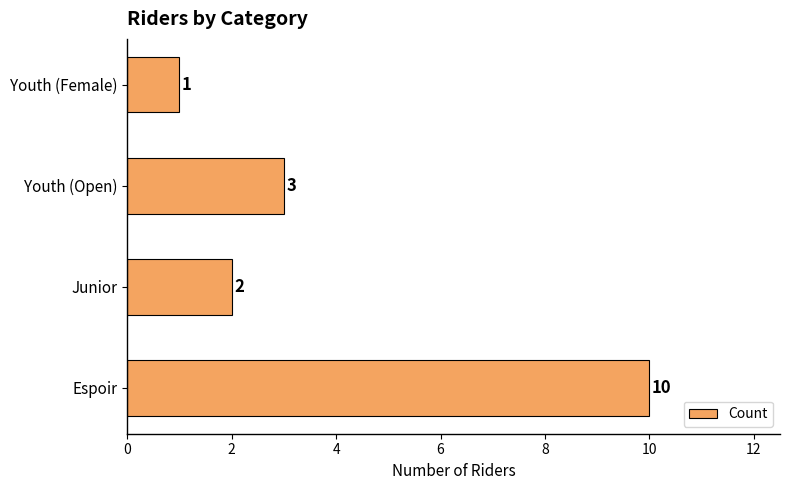

List the labels in order of value, largest first.

Espoir, Youth (Open), Junior, Youth (Female)